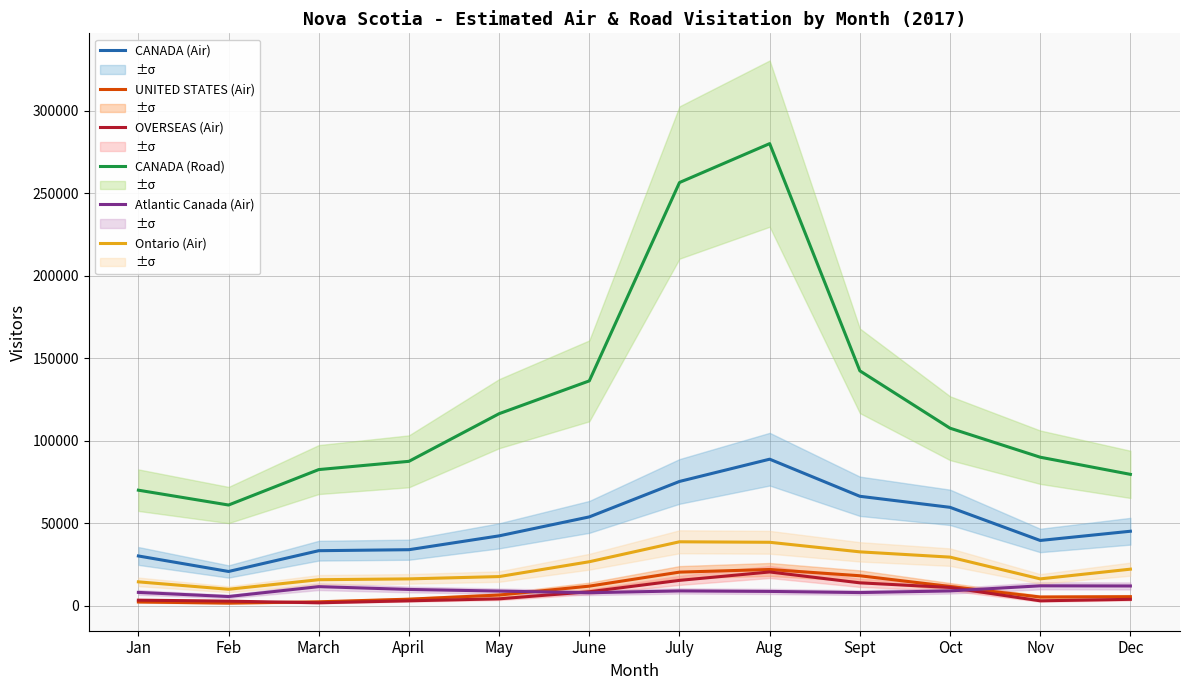

Which series has the largest range (max minus min)?

CANADA (Road)